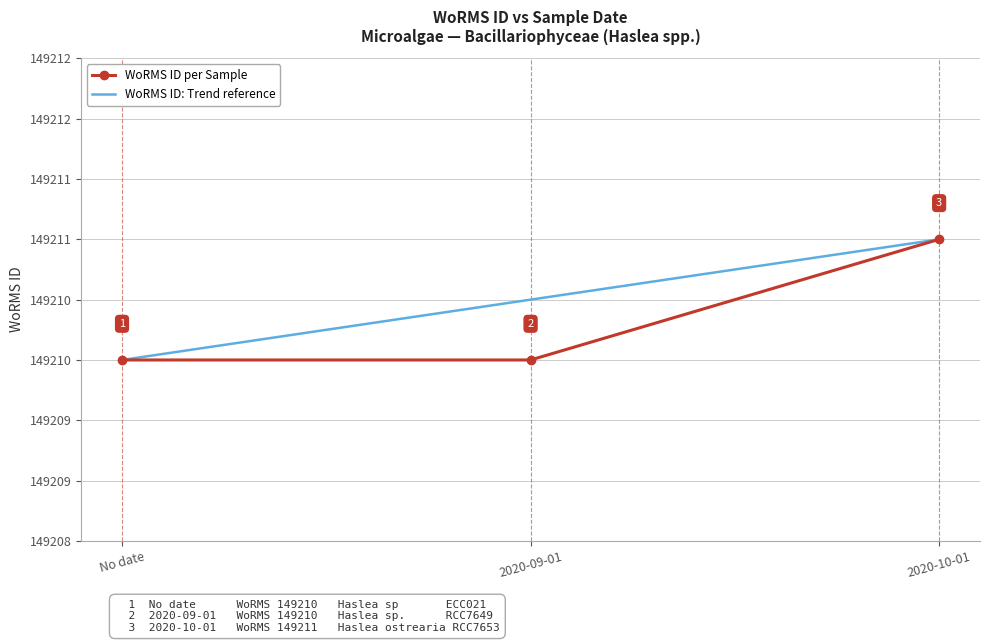

What are all the series names shown in the legend?

WoRMS ID per Sample, WoRMS ID: Trend reference